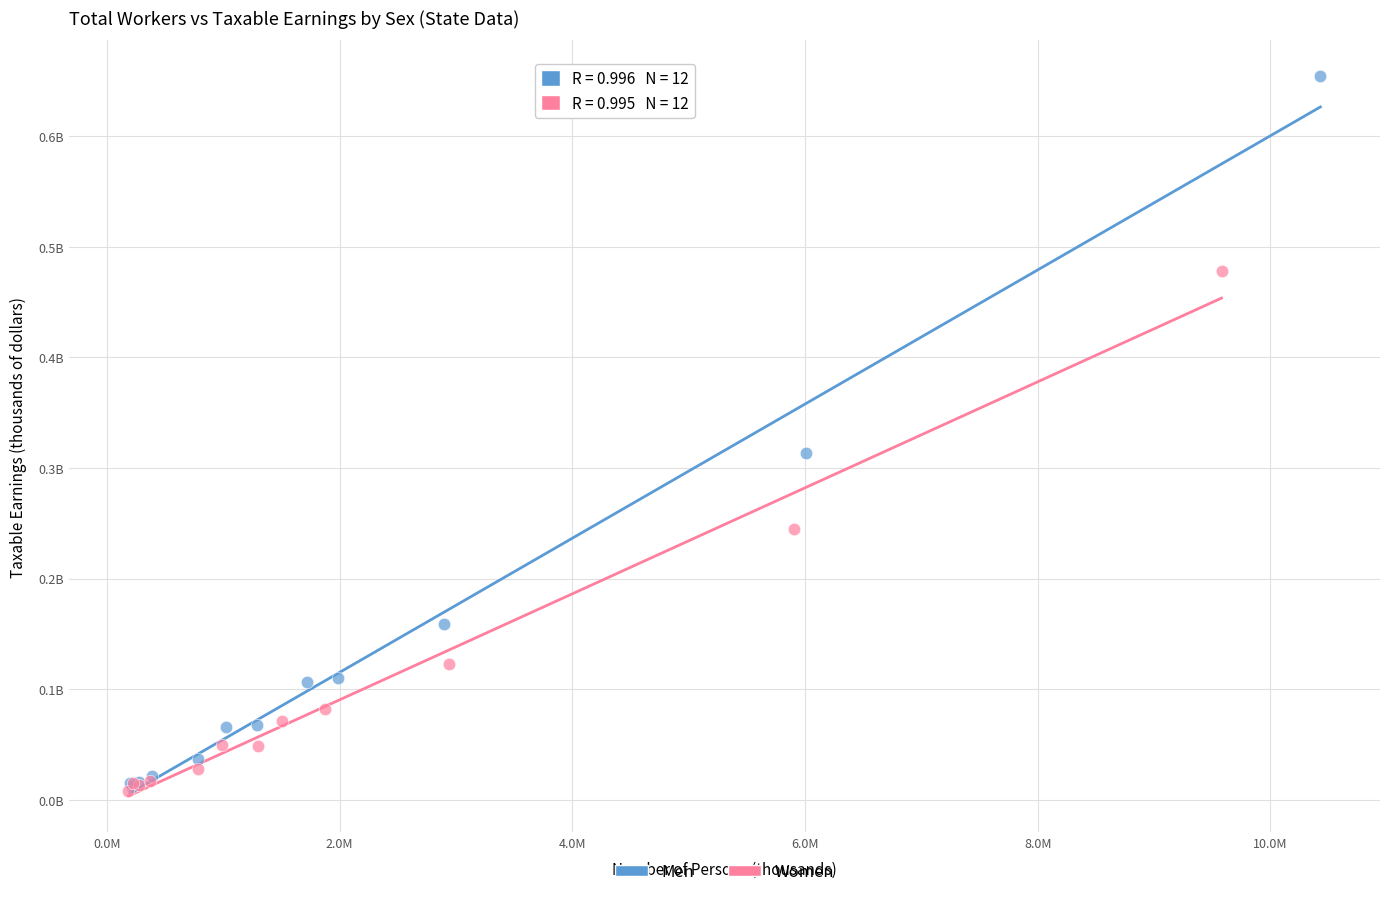

What are all the series names shown in the legend?

Men, Women